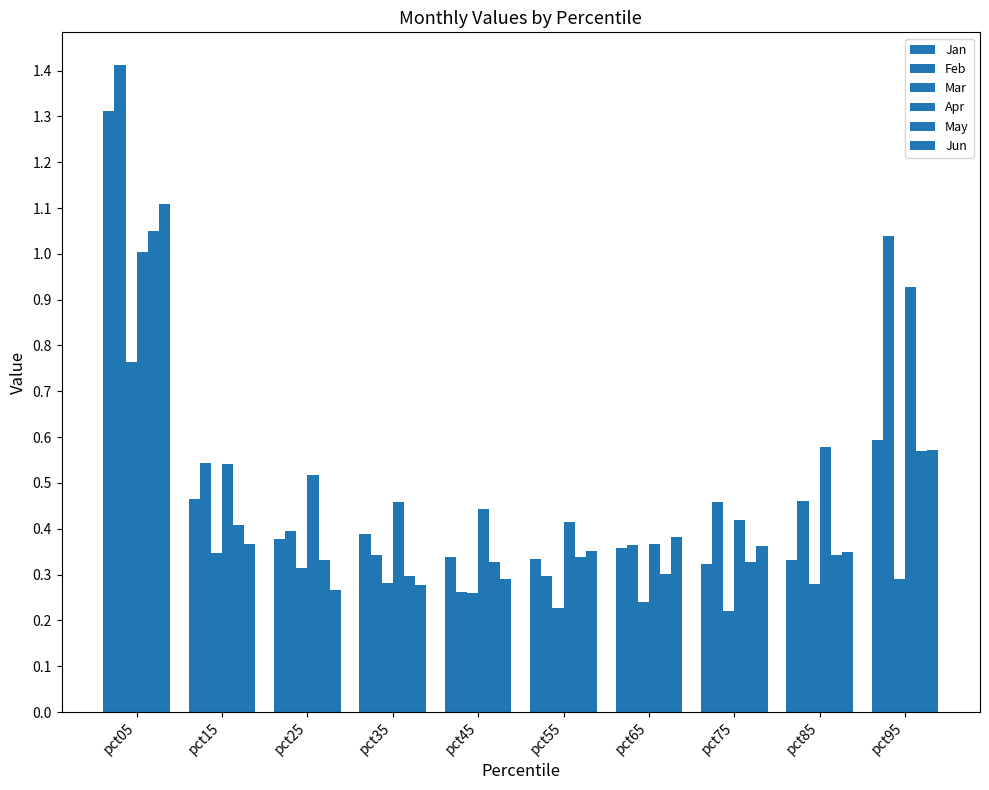

How many bars are there in each group?

6